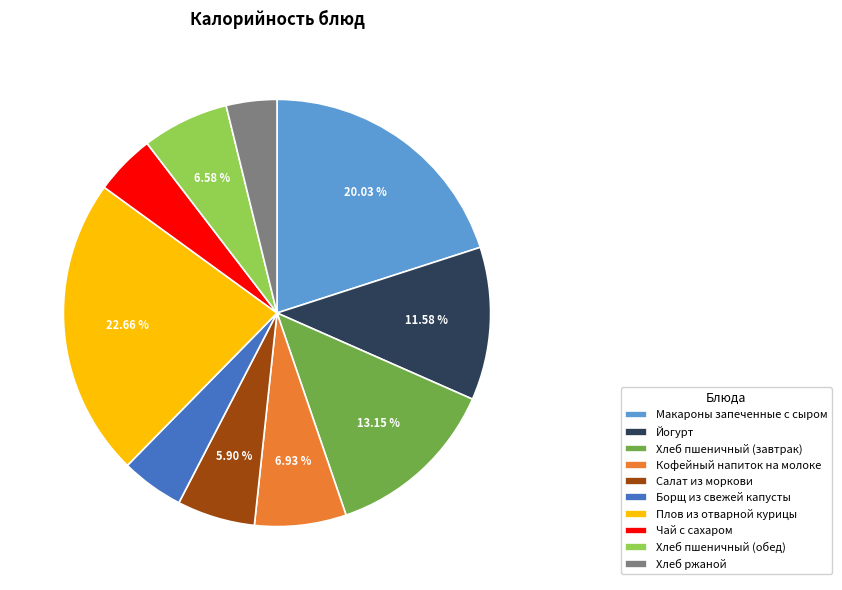

Which has a higher value, Хлеб ржаной or Салат из моркови?

Салат из моркови